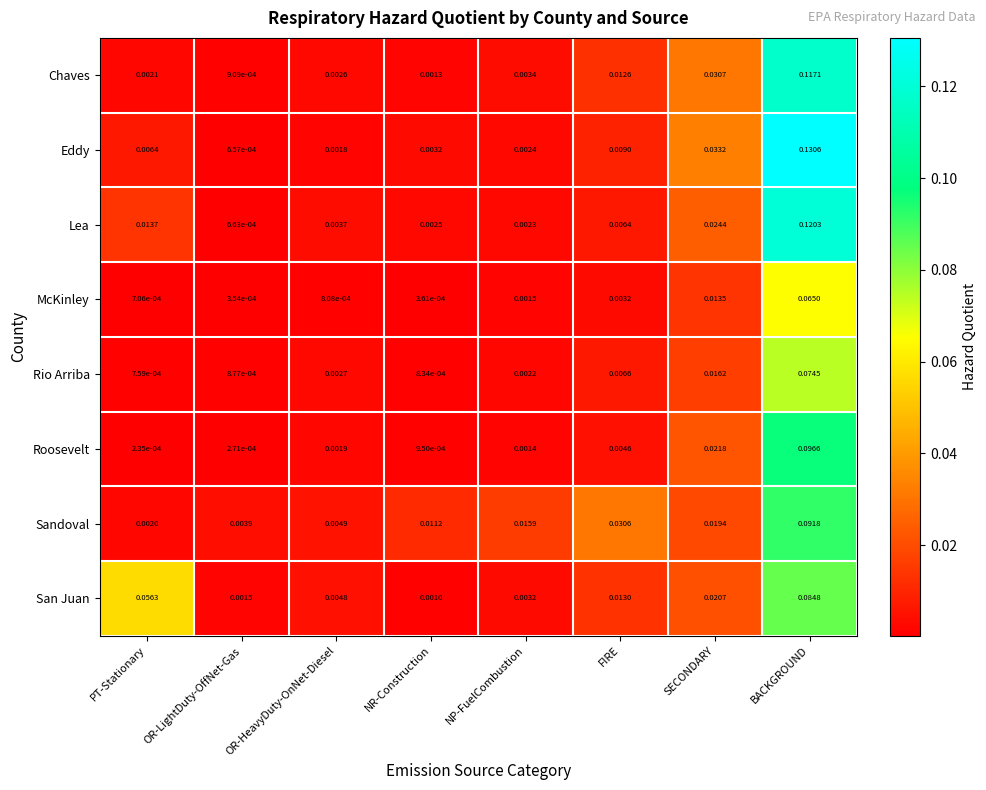

Which label corresponds to the smallest value in the chart?

PT-Stationary